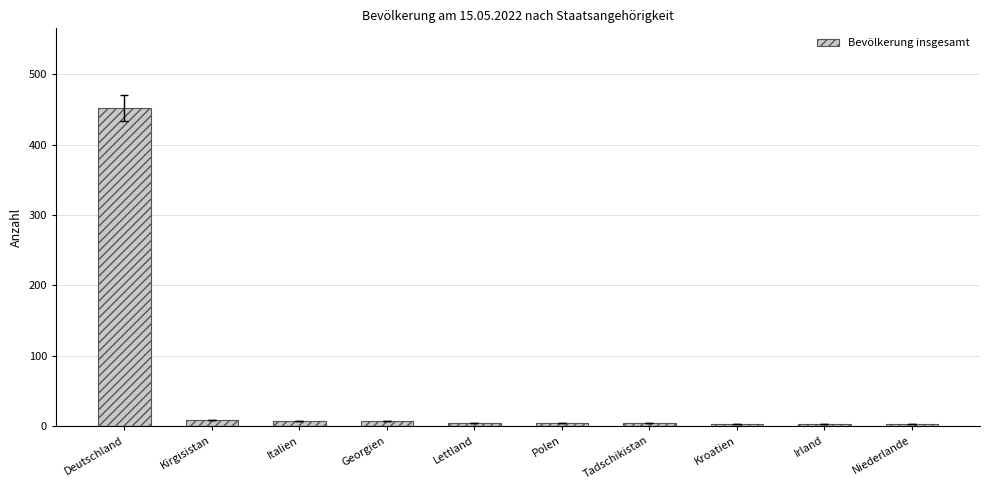

Is it true that the value at Deutschland is 728?

False